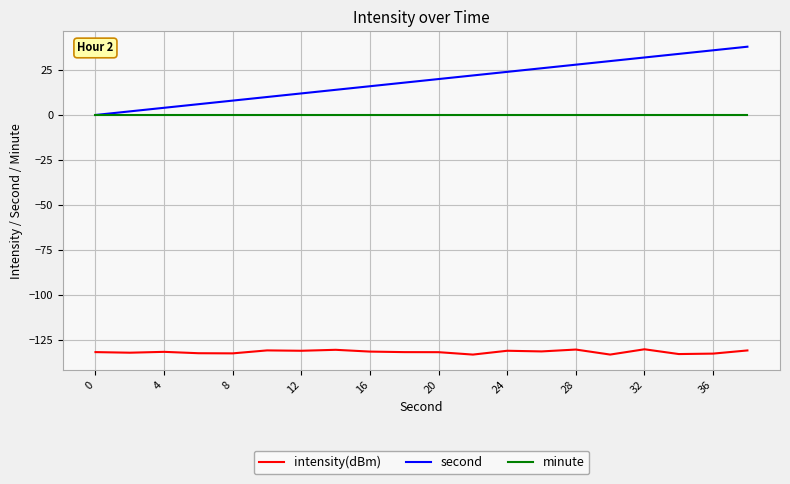

How many distinct data groups are displayed?

3